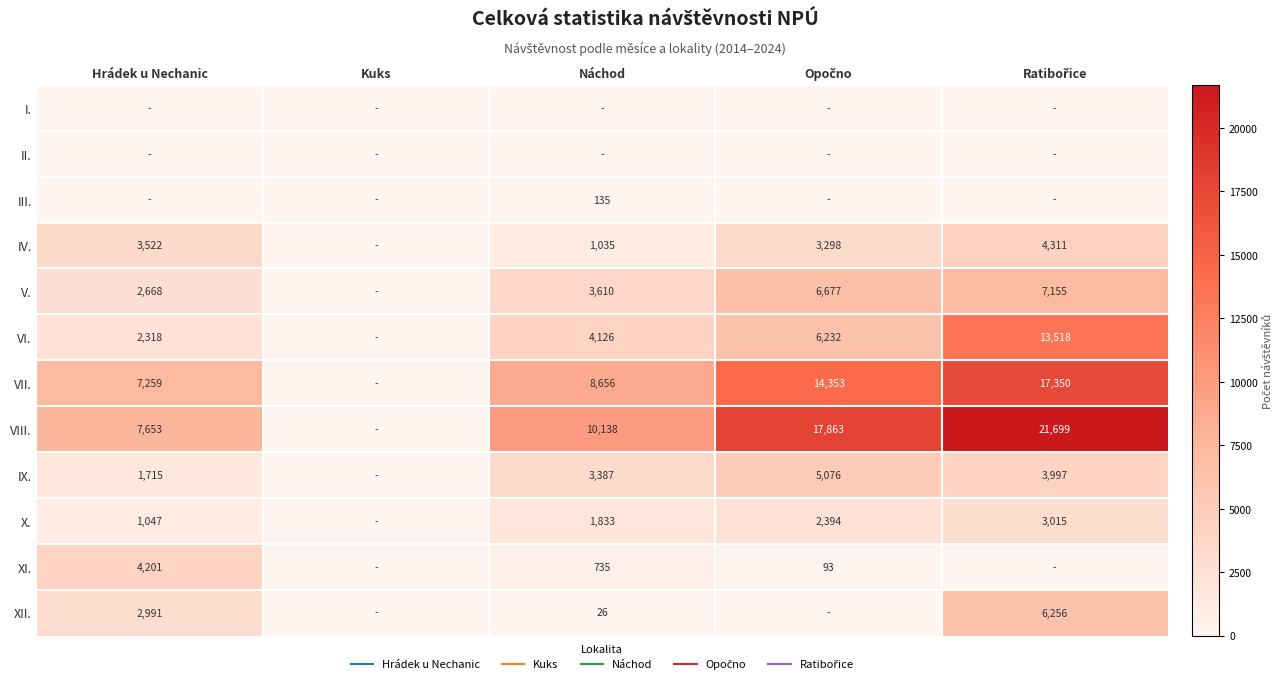

Is the value of VIII. at Ratibořice greater than the value of VII. at Náchod?

Yes